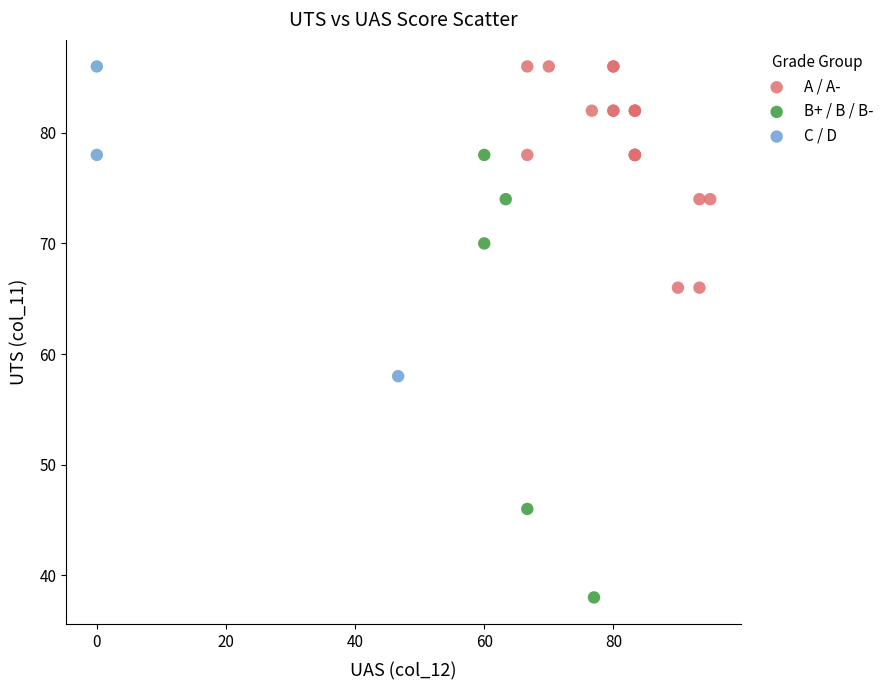

Which series reaches the minimum Y coordinate?

B+ / B / B-